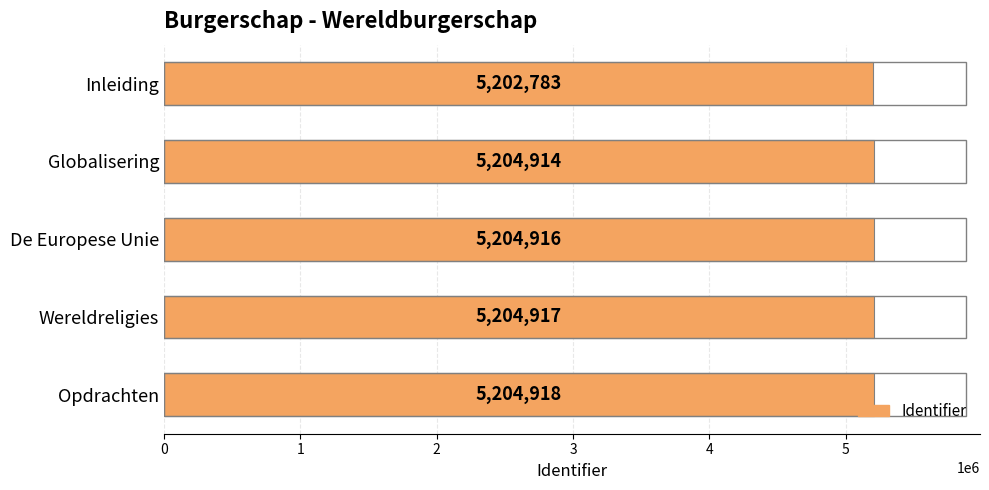

Reading top to bottom, list all the values displayed in this chart.

Inleiding=5202783	Globalisering=5204914	De Europese Unie=5204916	Wereldreligies=5204917	Opdrachten=5204918